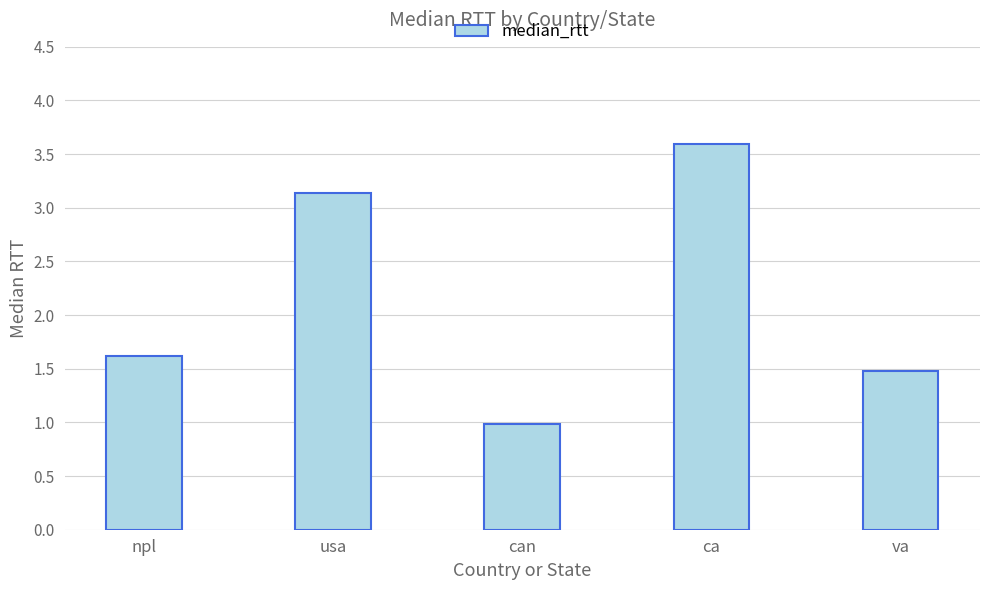

Reading left to right, extract all data points from this chart.

npl=1.6	usa=3.1	can=1.0	ca=3.6	va=1.5